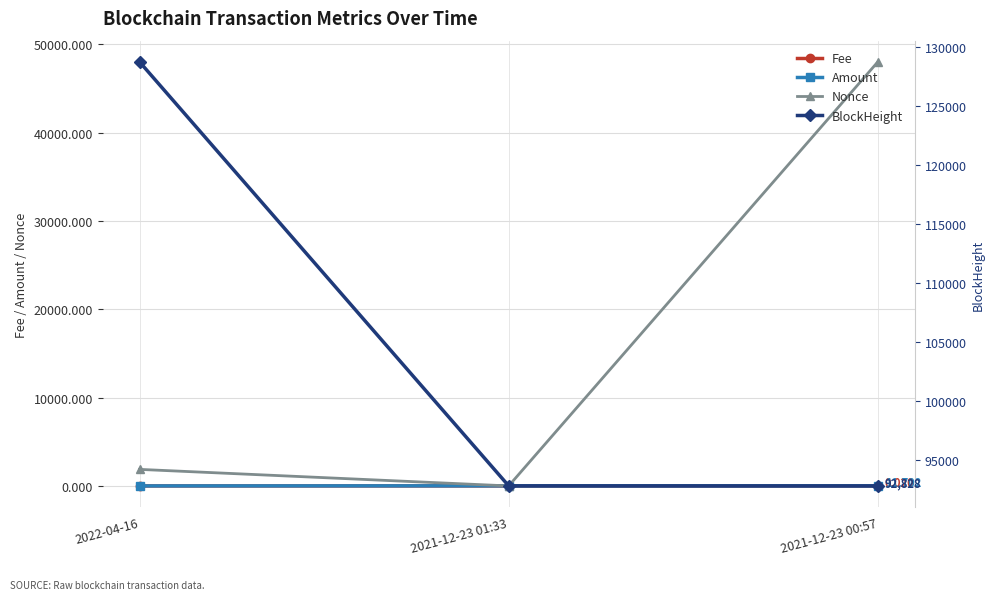

What is the value of the Nonce point at the 3rd from the left?

48001.0